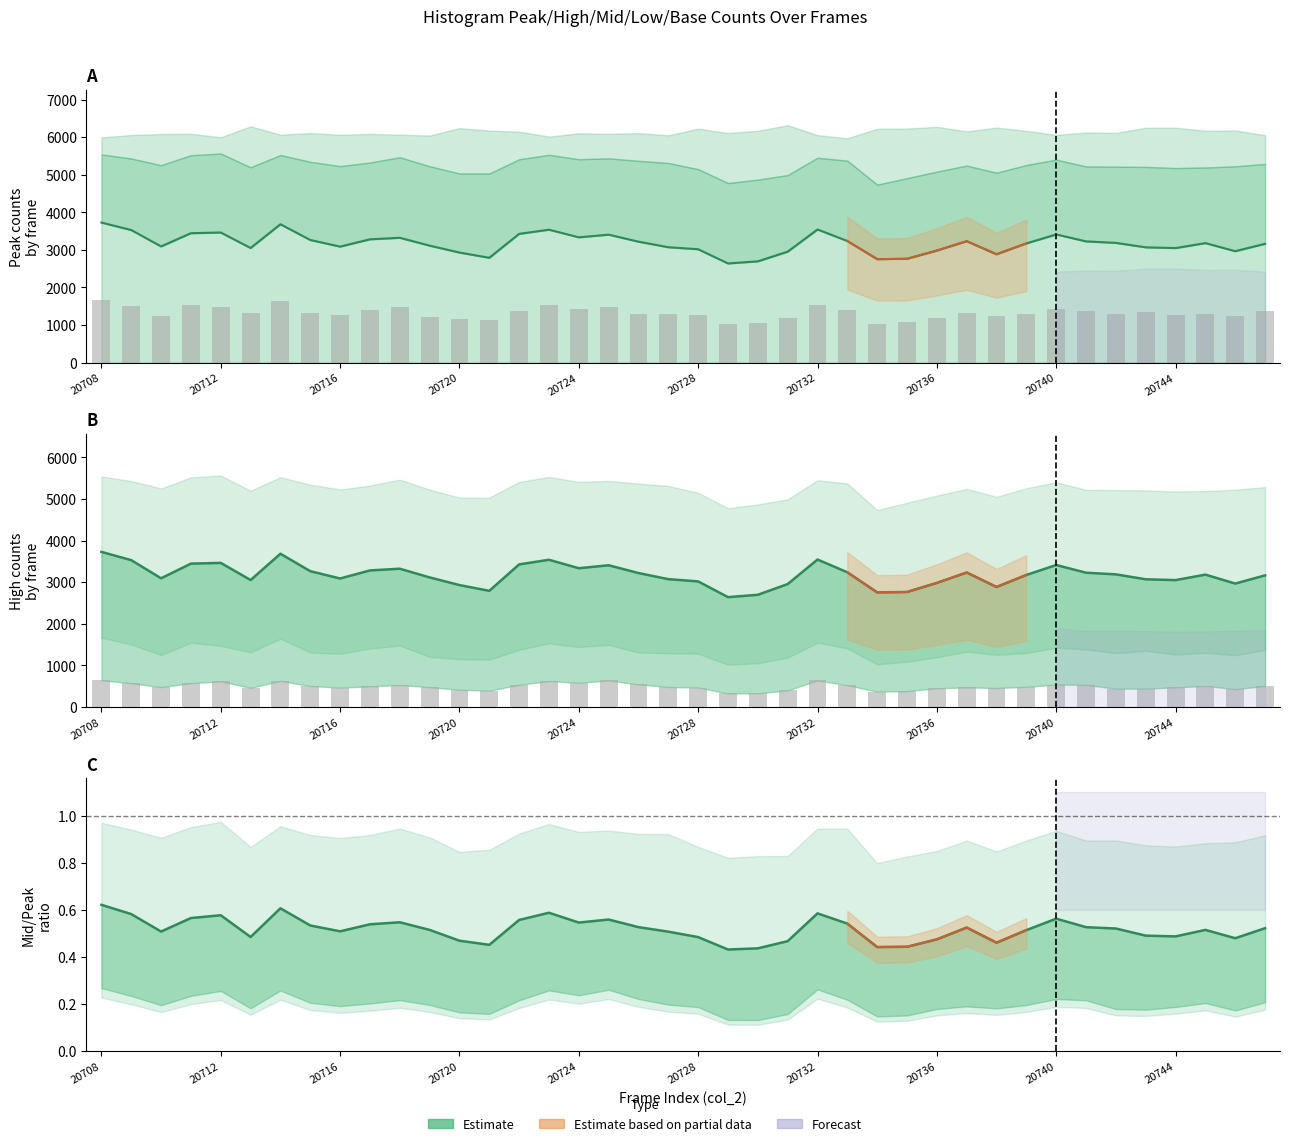

The chart shows a value of 0.6 at 20708. True or false?

True